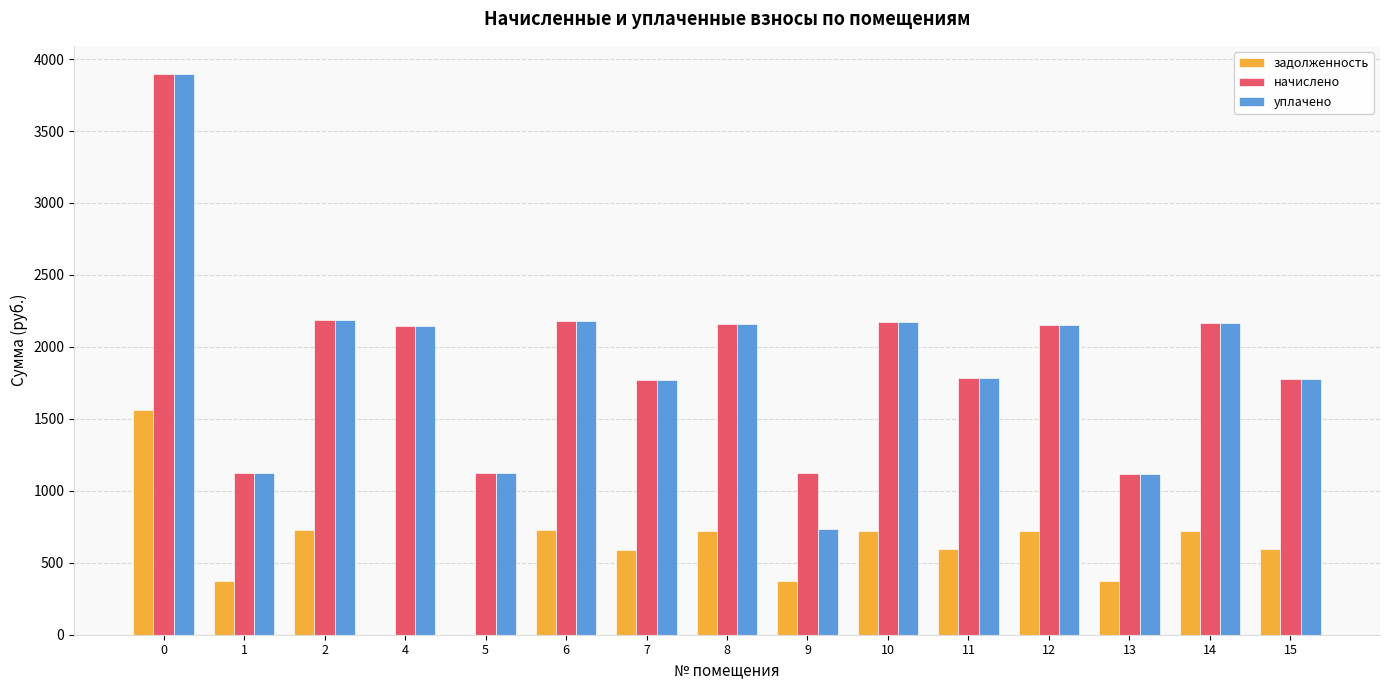

What is the approximate value of уплачено at 9?

737.8